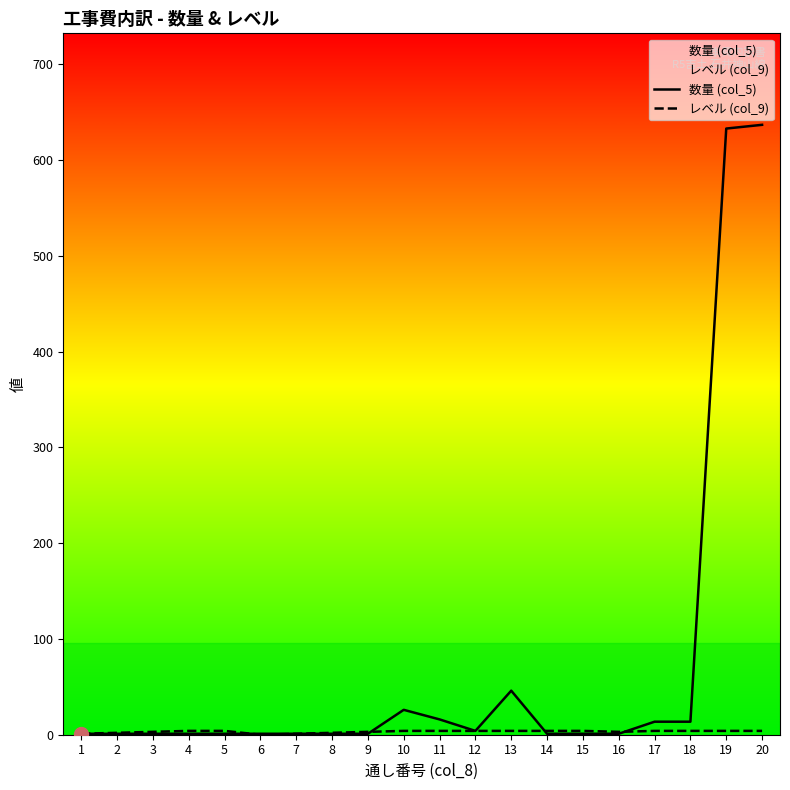

Reading left to right, extract all data points from this chart.

数量 (col_5): 1.0	1.0	1.0	1.0	1.0	1.0	1.0	1.0	1.0	26.0	16.0	4.0	46.0	1.0	1.0	1.0	13.6	13.6	633.1	637.0
レベル (col_9): 1.0	2.0	3.0	4.0	4.0	0.0	1.0	2.0	3.0	4.0	4.0	4.0	4.0	4.0	4.0	3.0	4.0	4.0	4.0	4.0